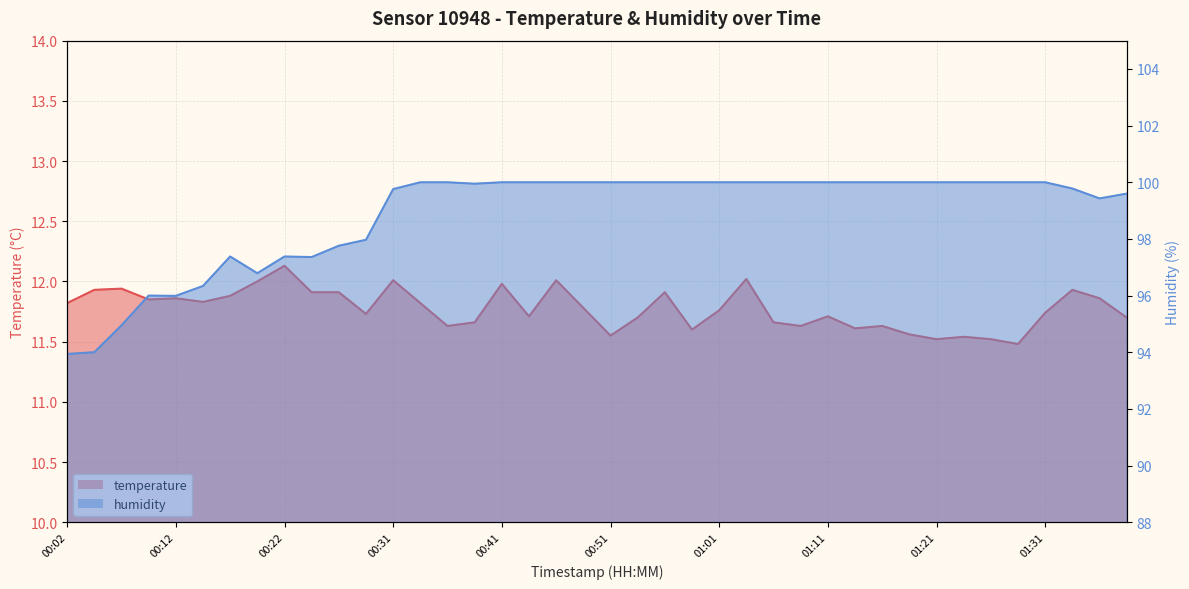

What is the highest value of the humidity series?

100.0